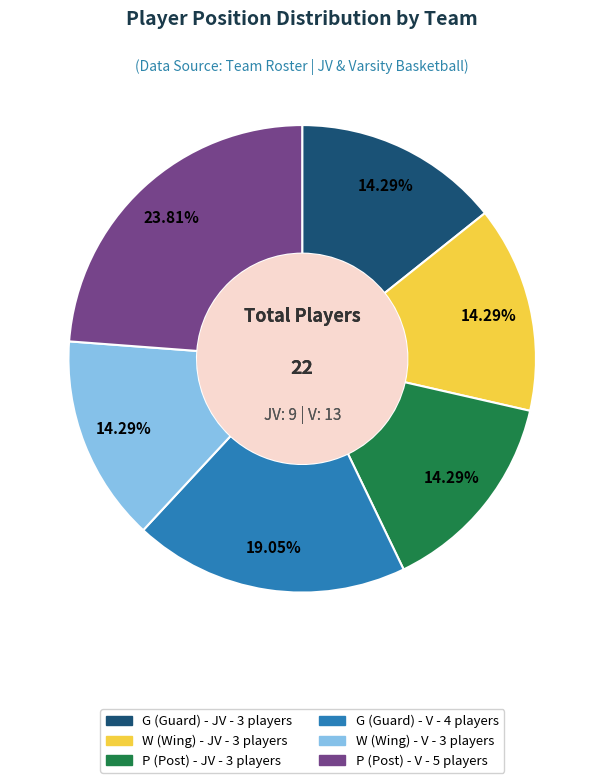

Count the number of slices in the pie.

6